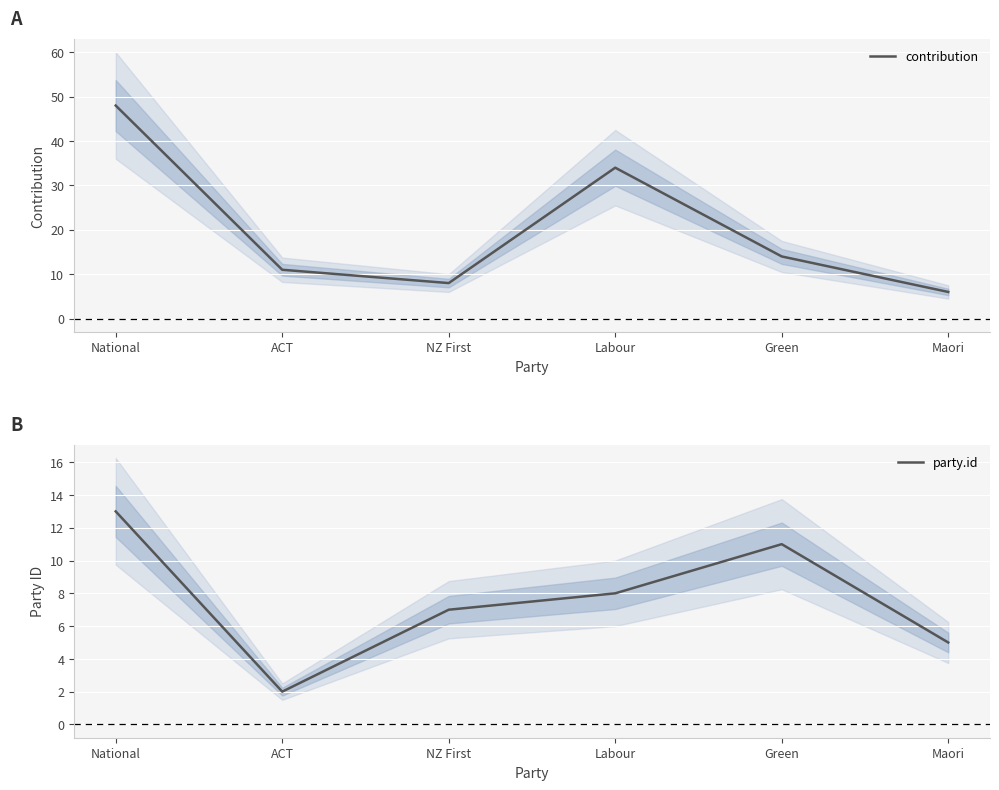

The contribution series shows 6 at Maori. True or false?

True